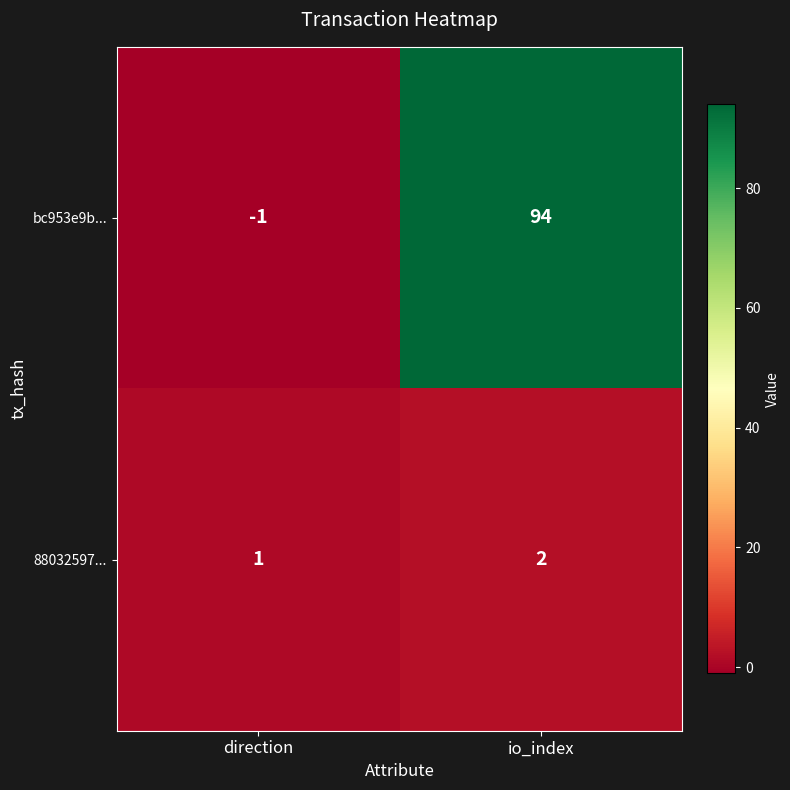

The value of 88032597... at io_index is 2. True or false?

True